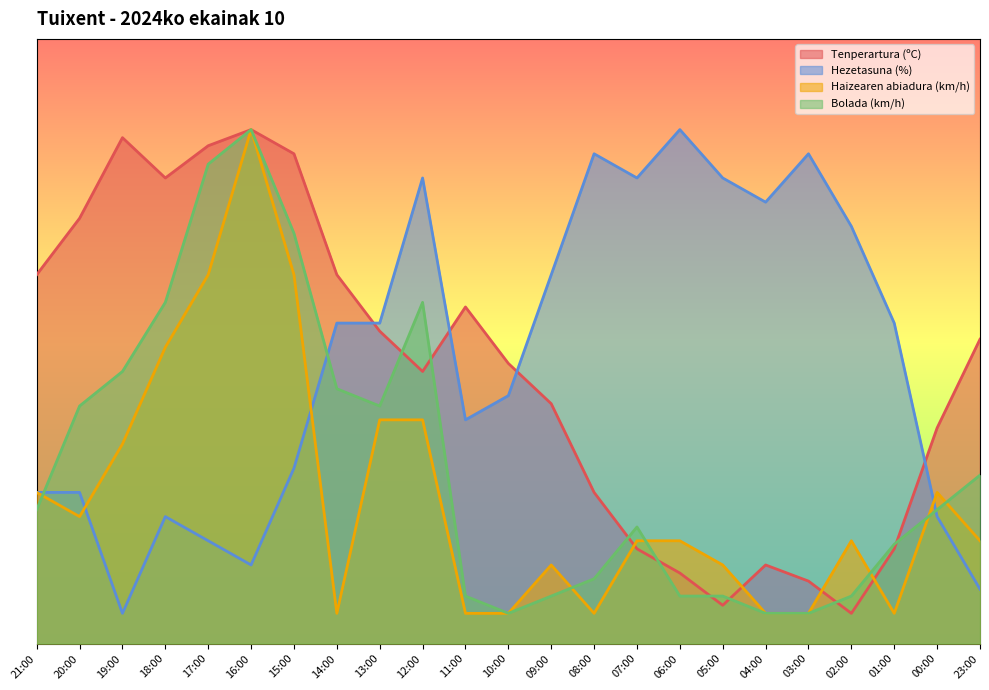

Which category has the lowest value in the Hezetasuna (%) series?

19:00